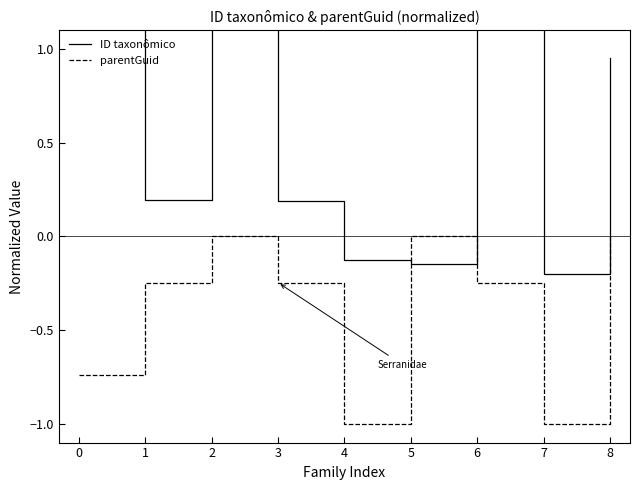

At which category is the sum across all series the highest?

2